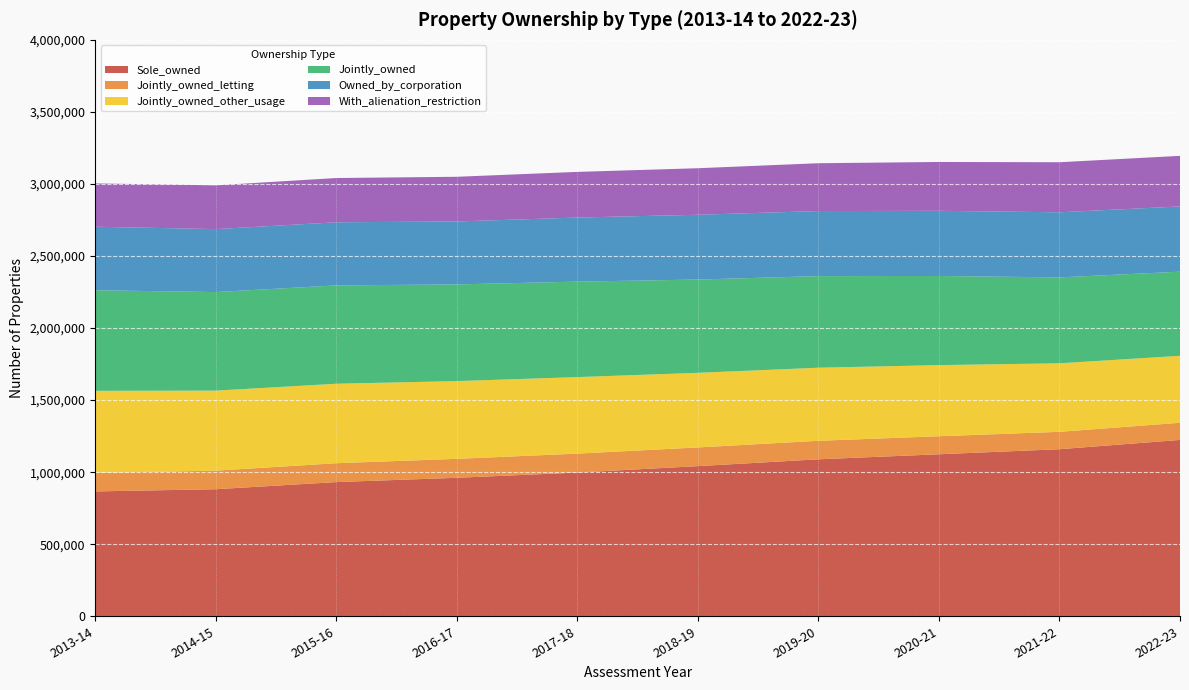

Reading left to right, extract all data points from this chart.

Sole_owned: 866393	881689	931157	960989	997386	1041927	1089247	1124170	1159265	1223729
Jointly_owned_letting: 128627	128739	131023	131482	131364	129709	128474	125150	120704	119063
Jointly_owned_other_usage: 569346	555394	551449	539464	531035	517699	507097	493518	475489	464748
Jointly_owned: 697973	684133	682472	670946	662399	647408	635571	618668	596193	583811
Owned_by_corporation: 440874	436672	437956	436778	444709	449526	451491	452217	451628	452712
With_alienation_restriction: 300562	303935	307068	310118	316760	322832	331960	338755	347394	350924